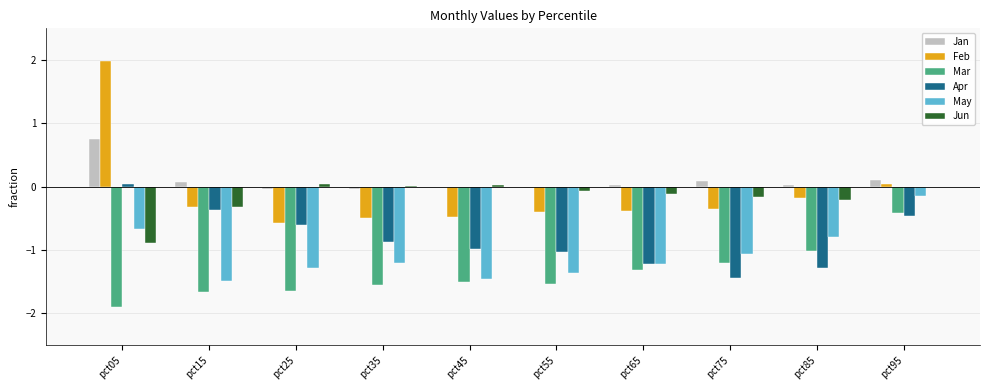

Is the value of Apr at pct45 greater than the value of May at pct15?

Yes